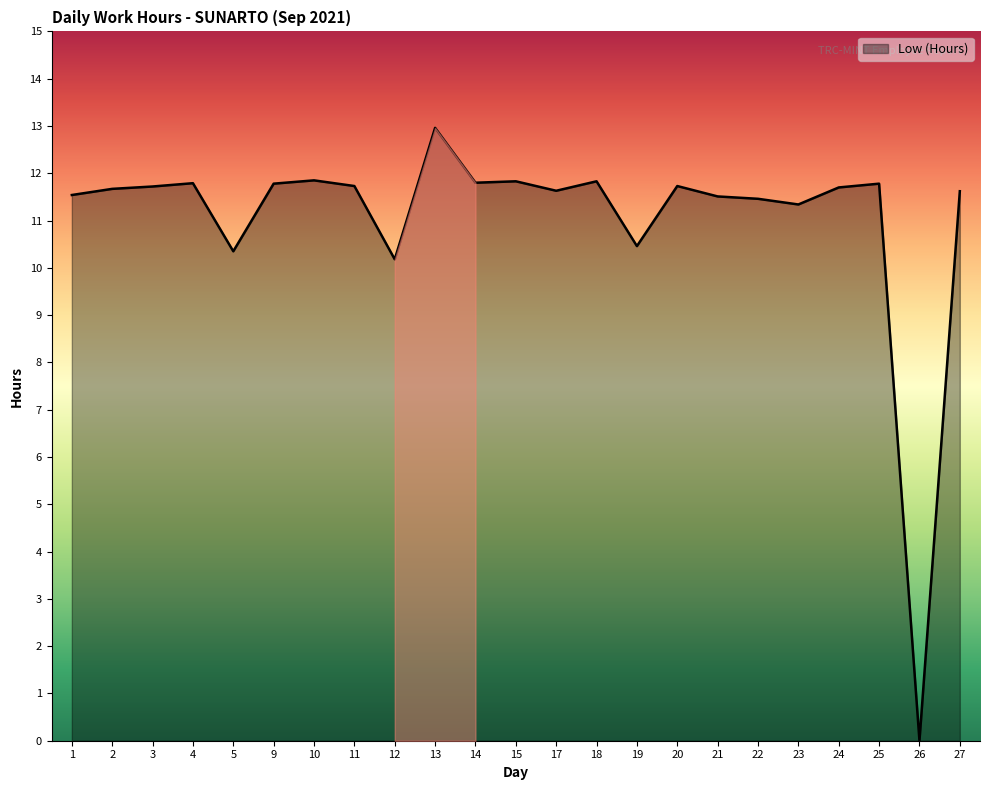

The chart shows a value of 7.9 at 1. True or false?

False